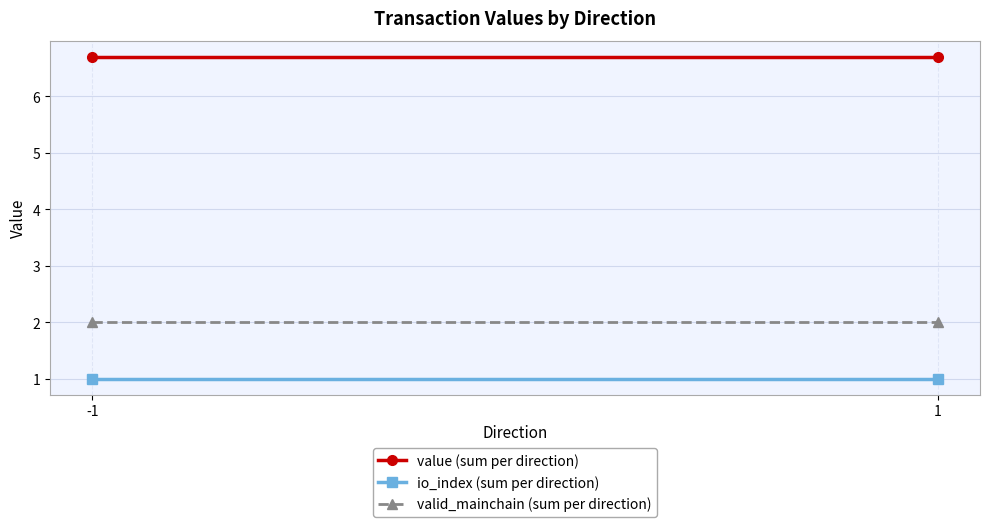

What is the value of the io_index (sum per direction) point at the 1st from the left?

1.0